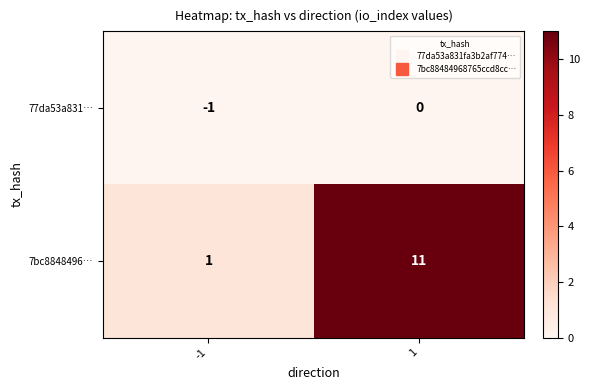

Which series has the largest total across all categories?

7bc8848496…